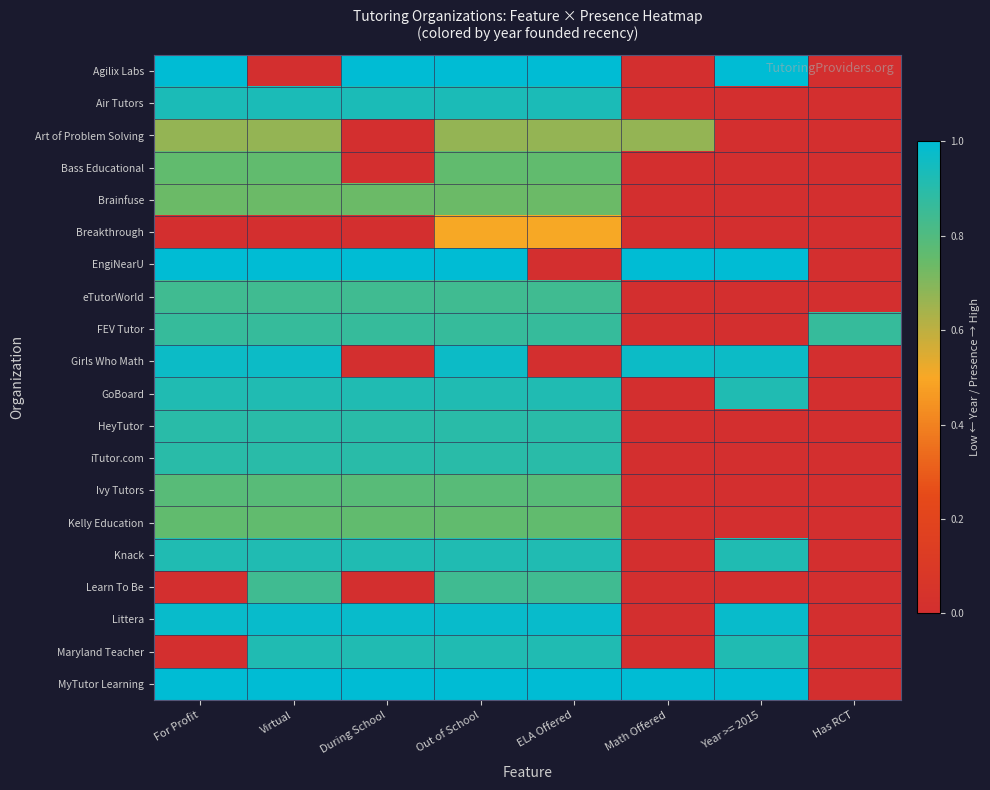

At which category does the chart reach its peak across all series?

For Profit